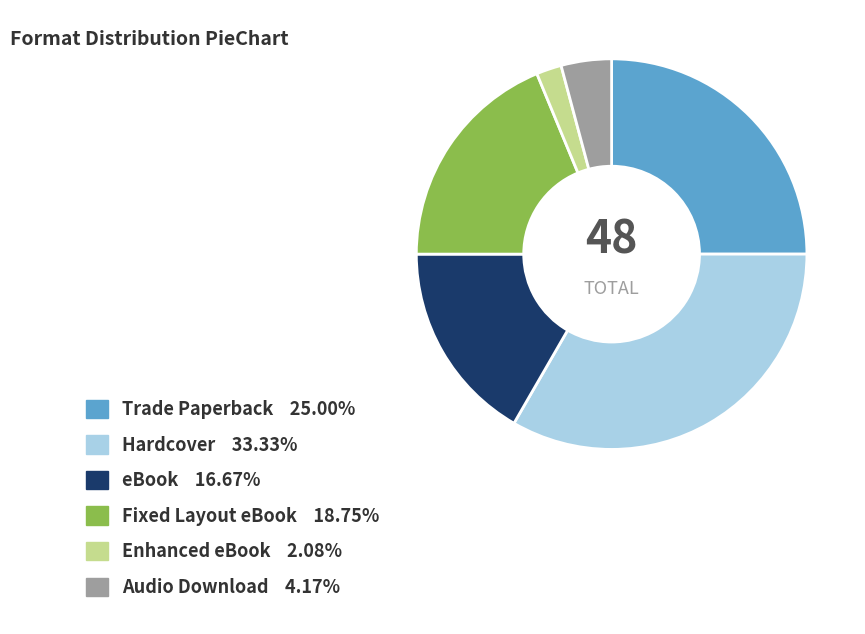

Count the number of slices in the pie.

6